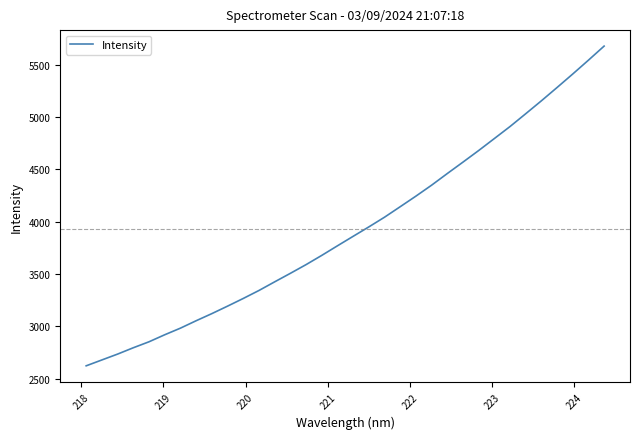

What is the difference between the maximum and minimum values?

3053.5